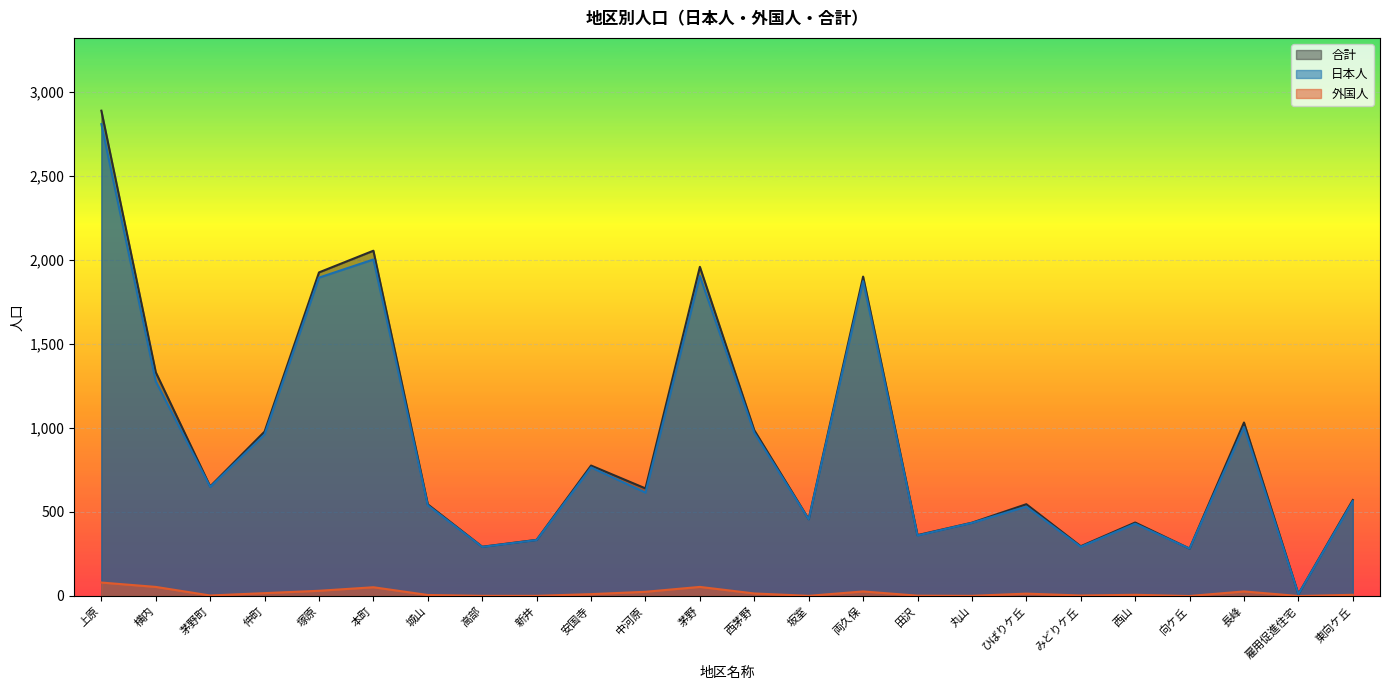

What is the maximum value for 外国人?

80